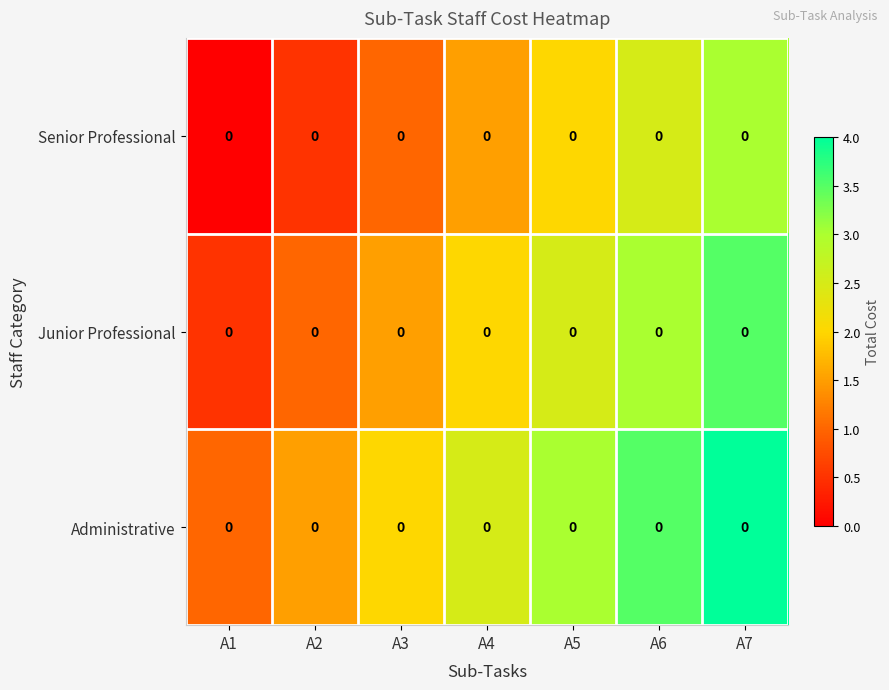

What is the average value of the Administrative series?

2.5